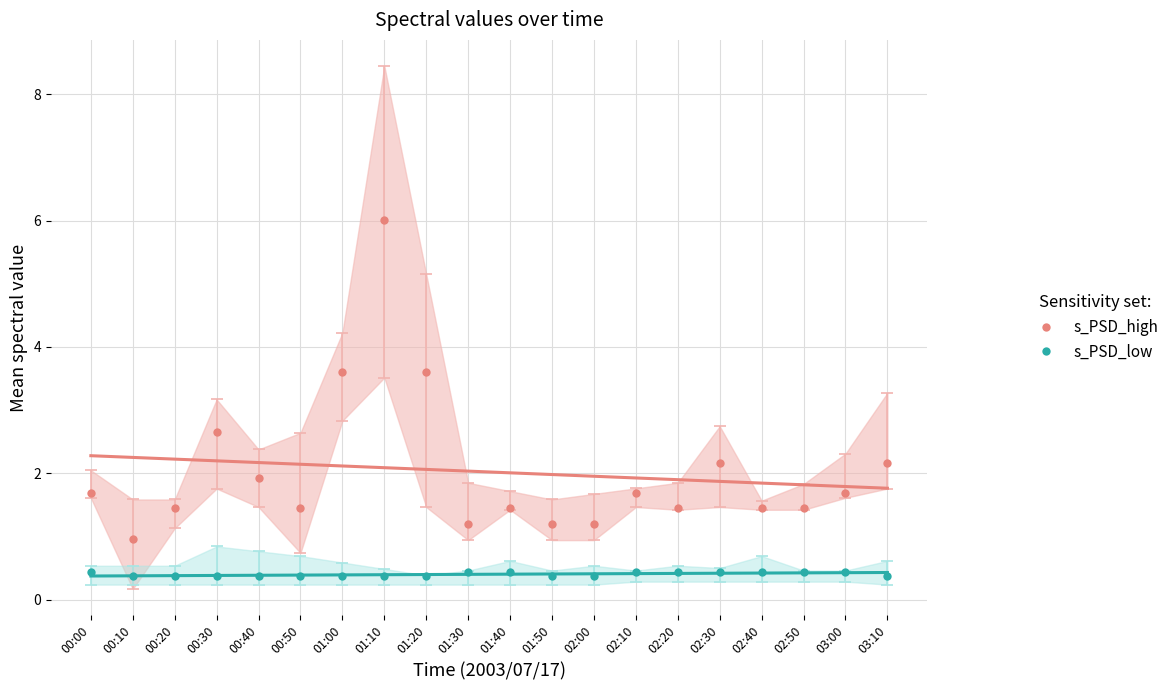

Between 01:00 and 02:10, which series saw the biggest shift?

s_PSD_high